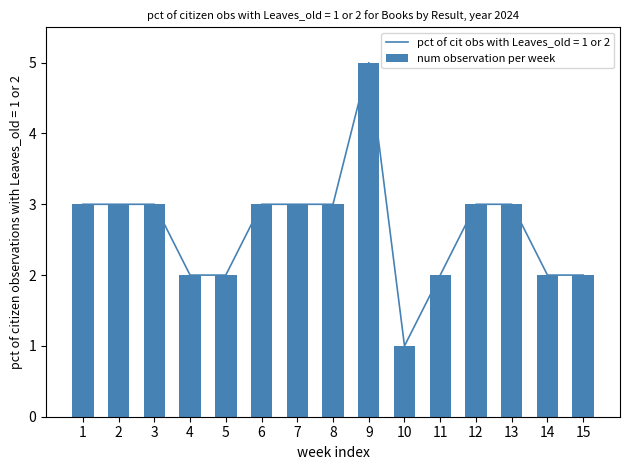

List the labels in order of value, smallest first.

10, 4, 5, 11, 14, 15, 1, 2, 3, 6, 7, 8, 12, 13, 9